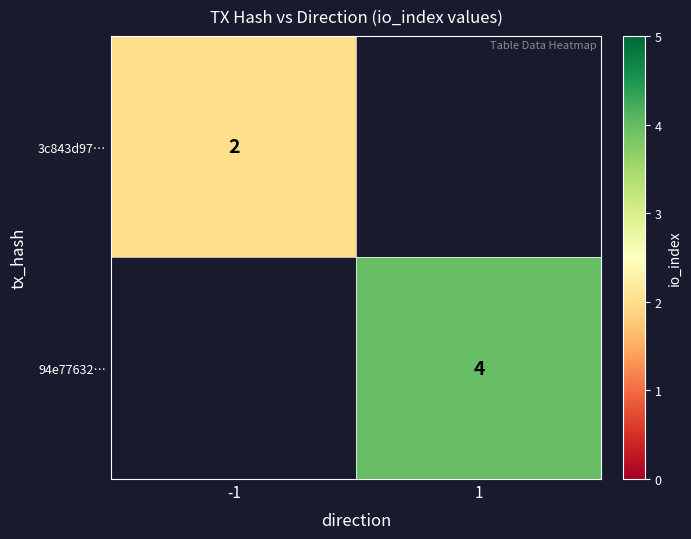

Is it true that 94e77632… equals 2 at 1?

False